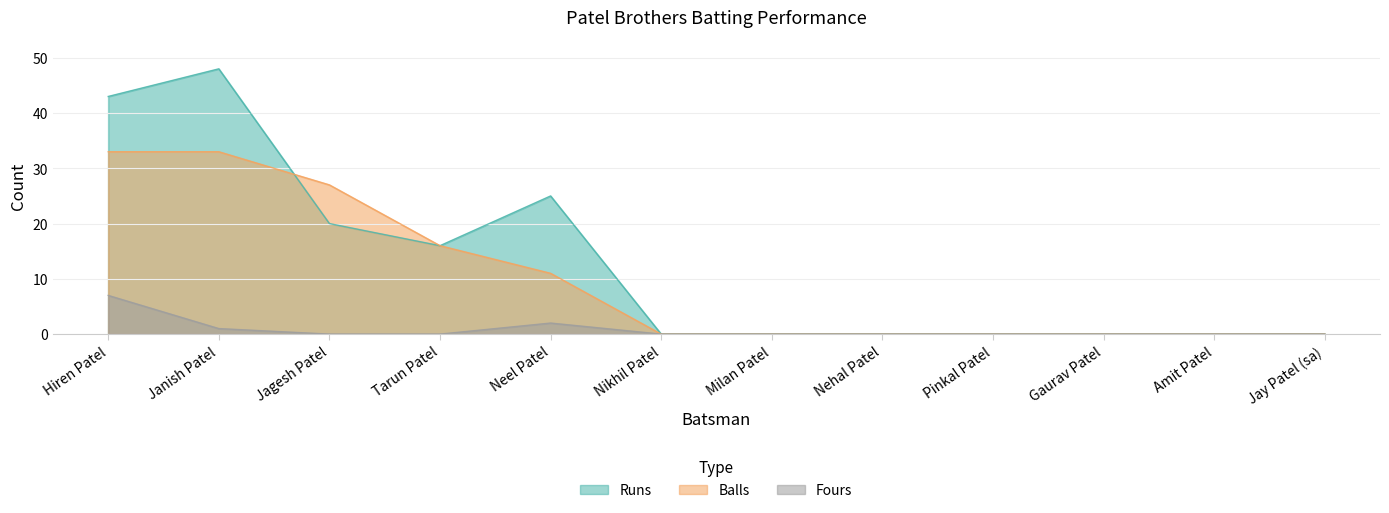

List the series in order of their overall mean, lowest first.

Fours, Balls, Runs